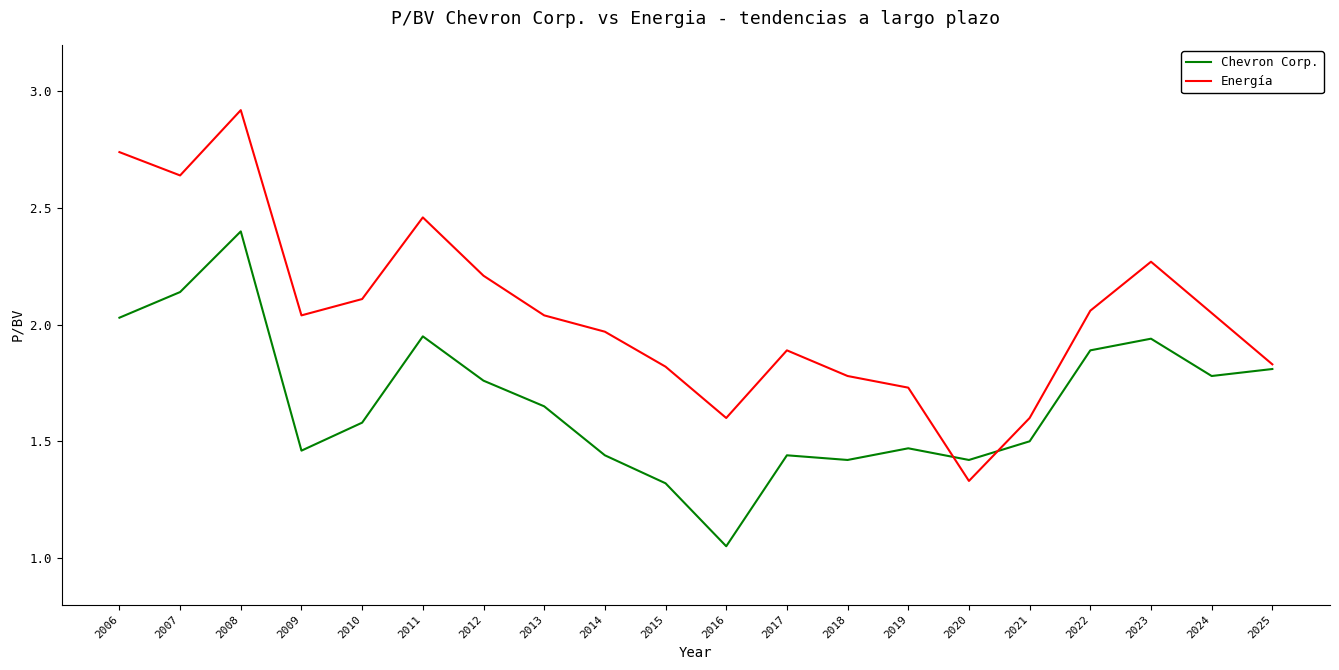

Rank the series by their maximum value, from highest to lowest.

Energía, Chevron Corp.